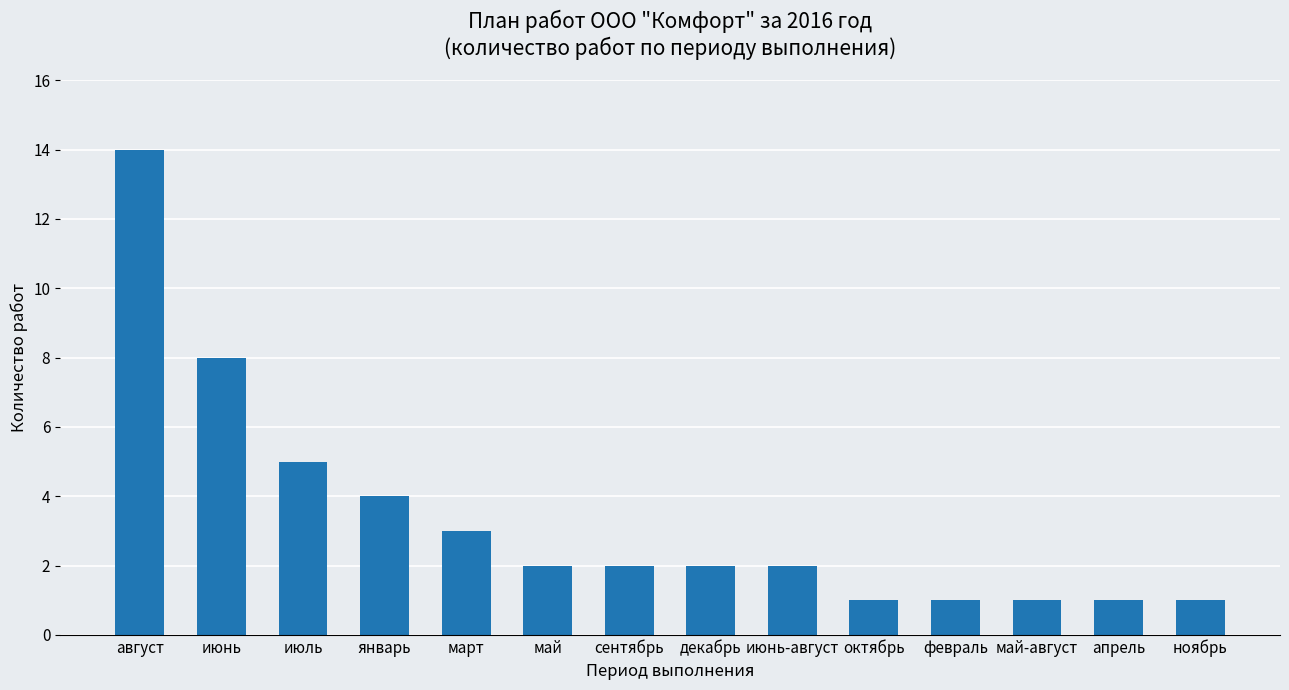

What is the maximum value shown in the chart?

14